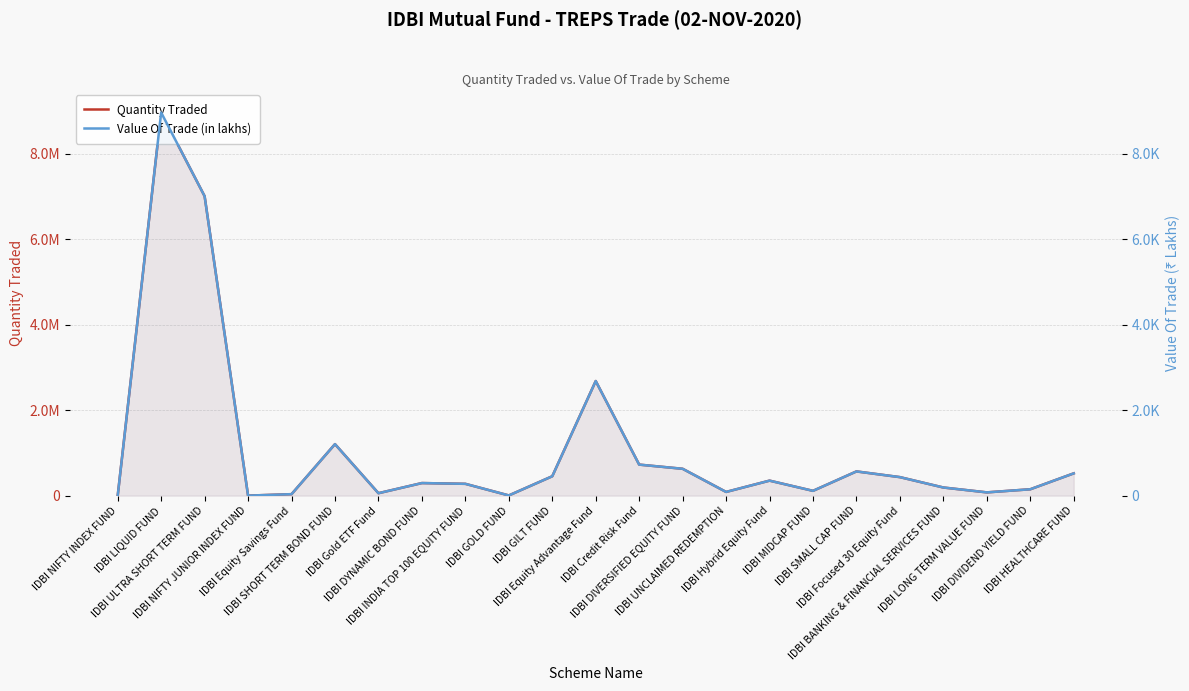

Count the number of categories in the chart.

23